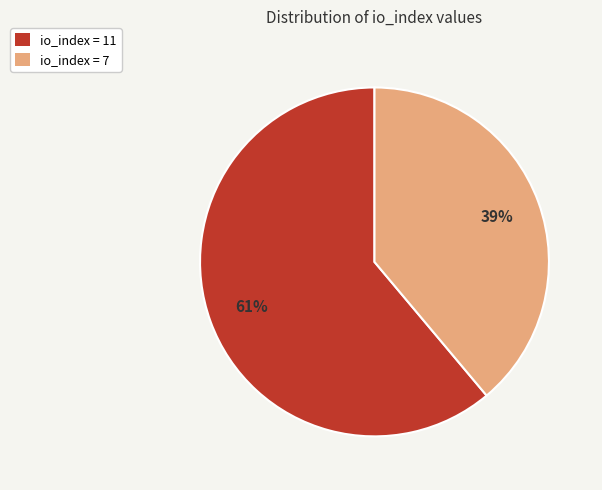

To the nearest percent, what percentage of the pie is io_index = 7?

39%